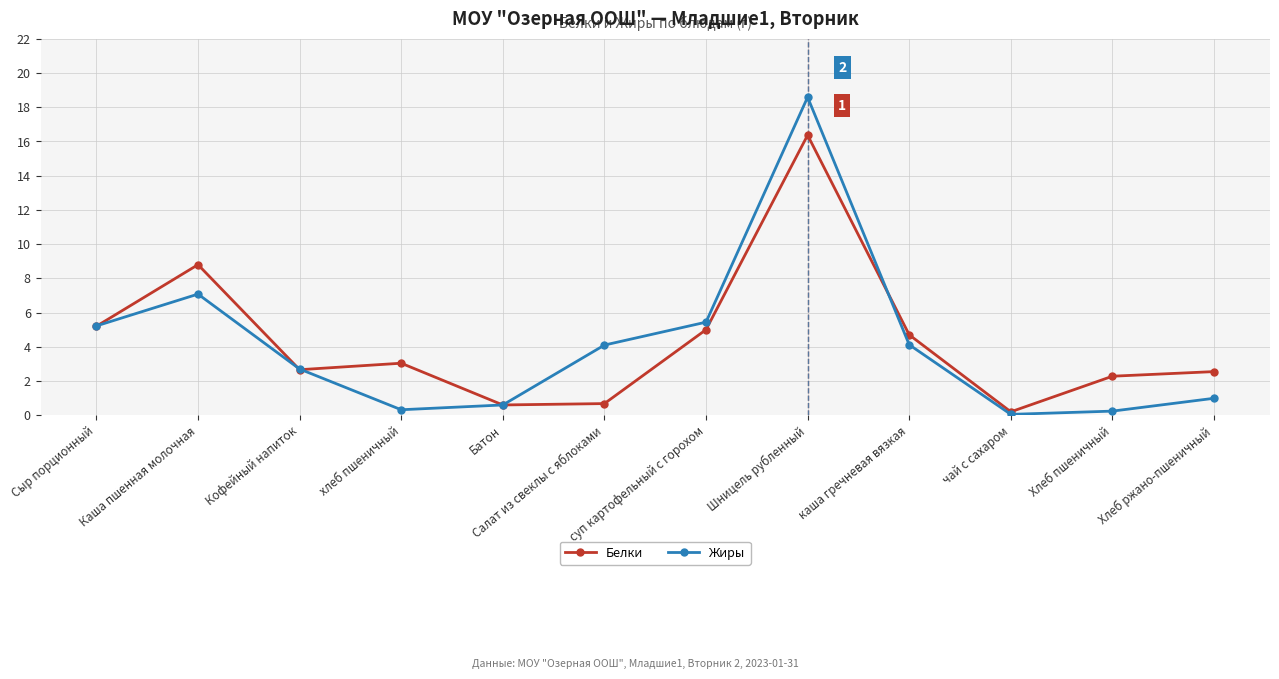

What is the label of the 7th point from the left?

суп картофельный с горохом